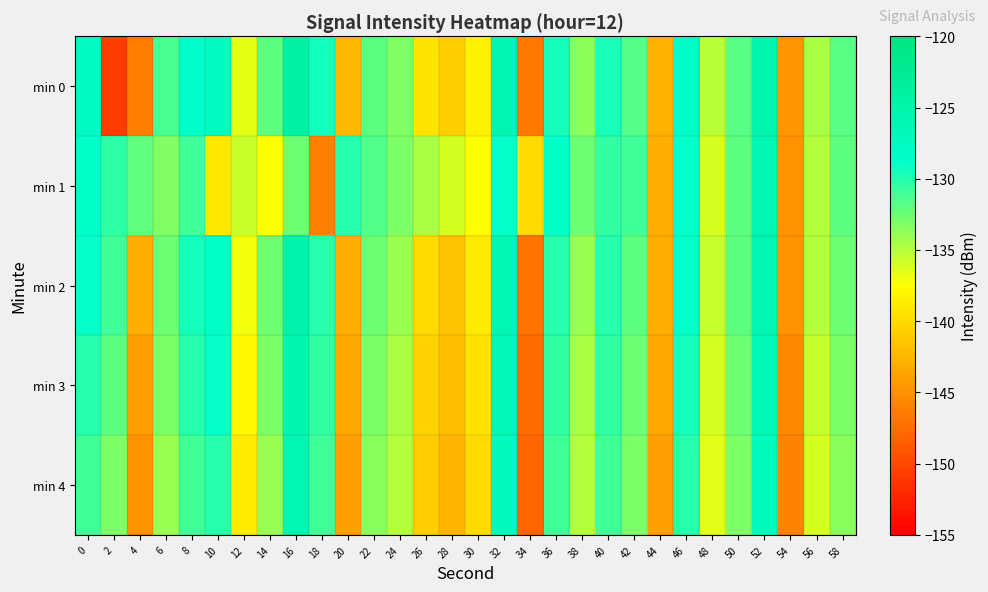

What is the difference between the highest and lowest values at 0?

3.3